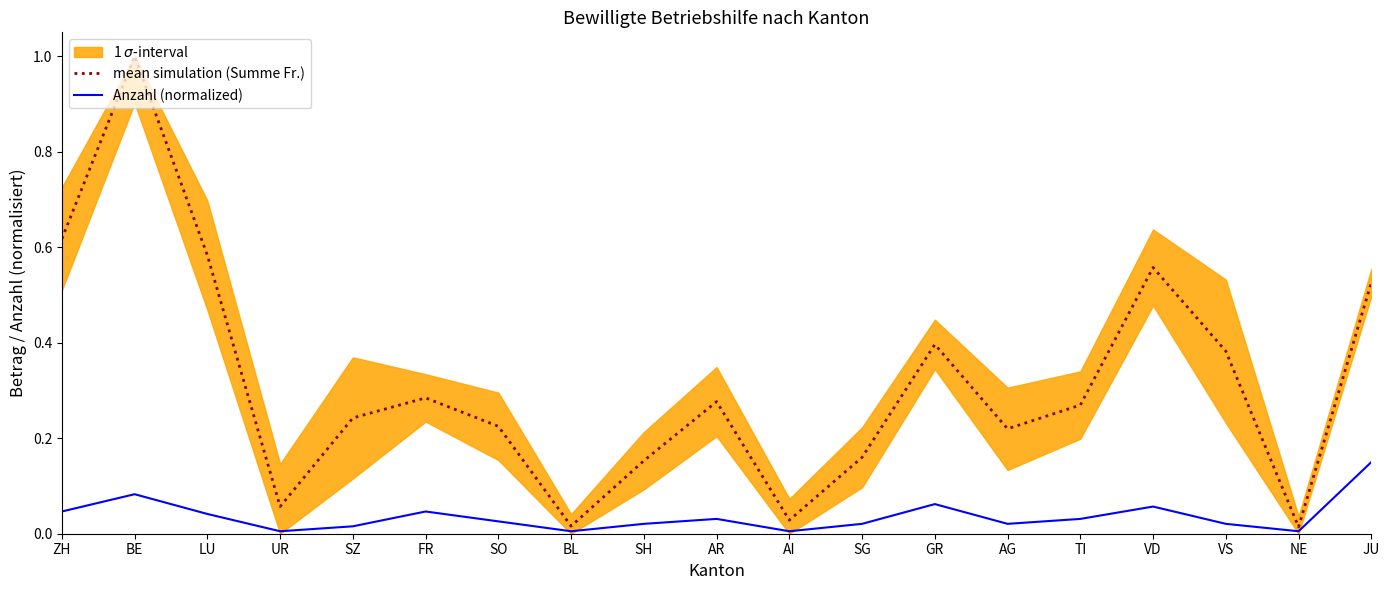

Between AR and UR, which is larger?

AR